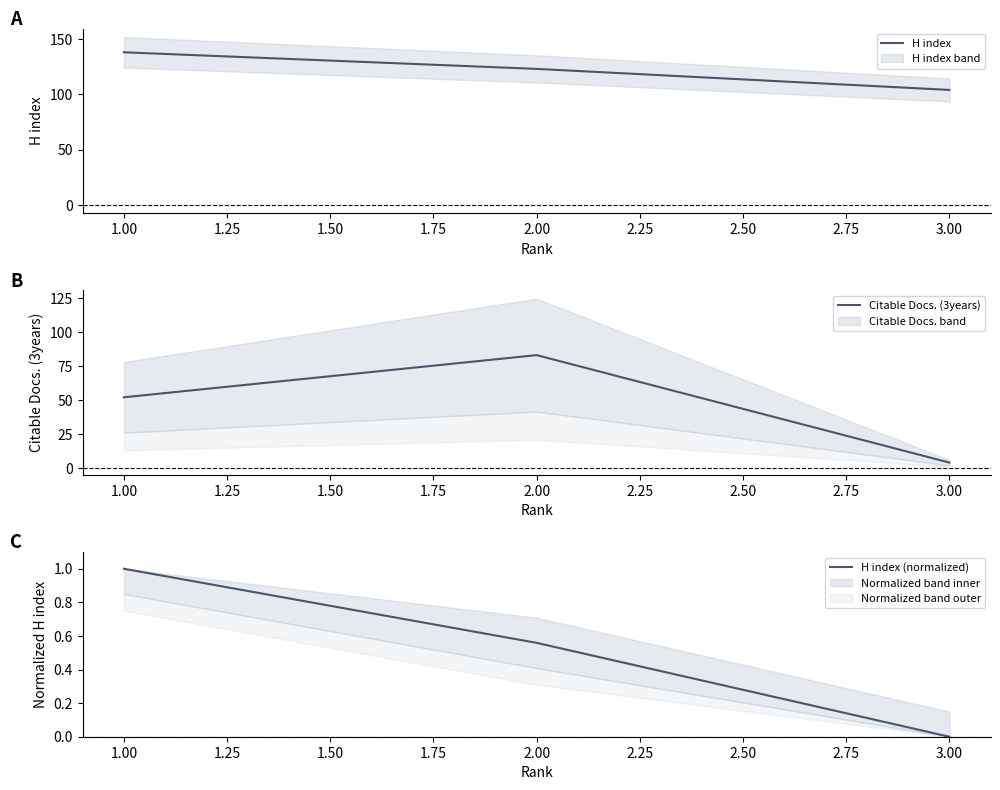

What is the difference between the maximum and second lowest values in the H index (normalized) series?

0.4